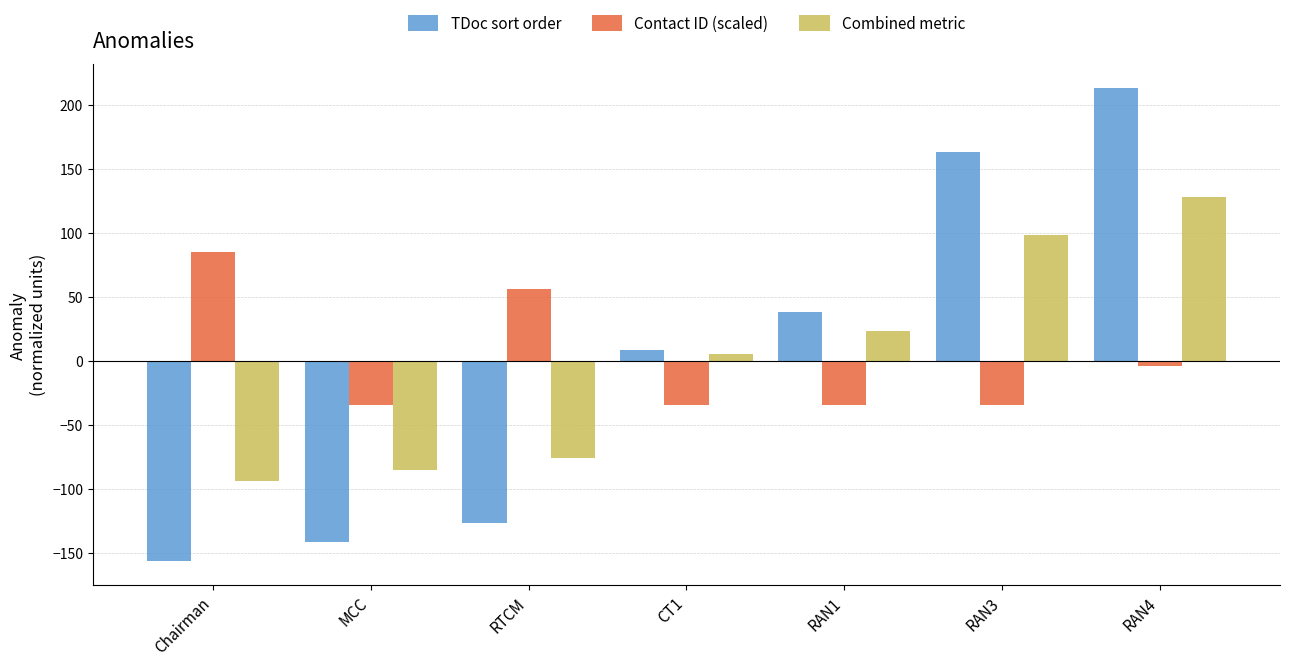

Reading left to right, transcribe all the data shown in this chart.

TDoc sort order: -156.4	-141.4	-126.4	8.6	38.6	163.6	213.6
Contact ID (scaled): 85.4	-34.3	56.1	-34.3	-34.3	-34.3	-4.2
Combined metric: -93.9	-84.9	-75.9	5.1	23.1	98.1	128.1